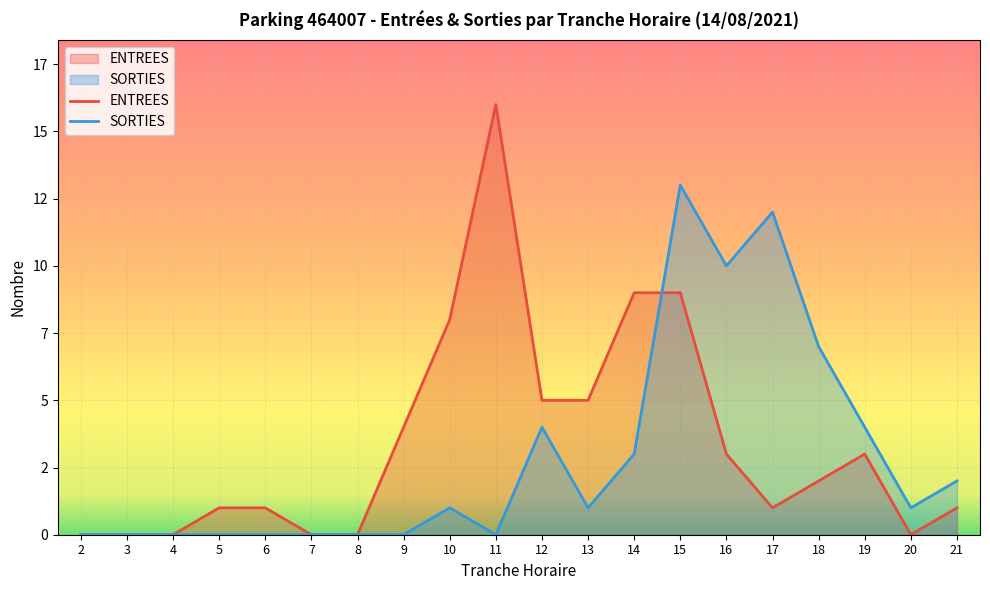

Count the number of categories in the chart.

20